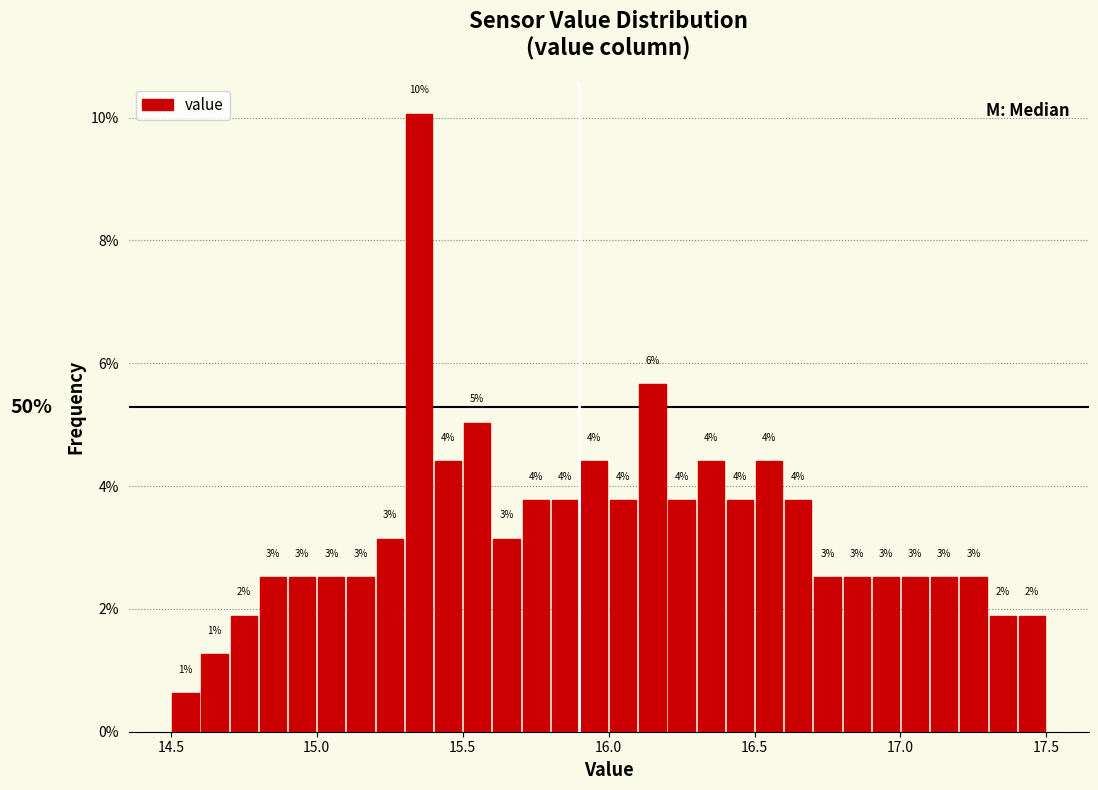

Read against the x-axis, roughly where is the centre of the tallest bar?

15.35